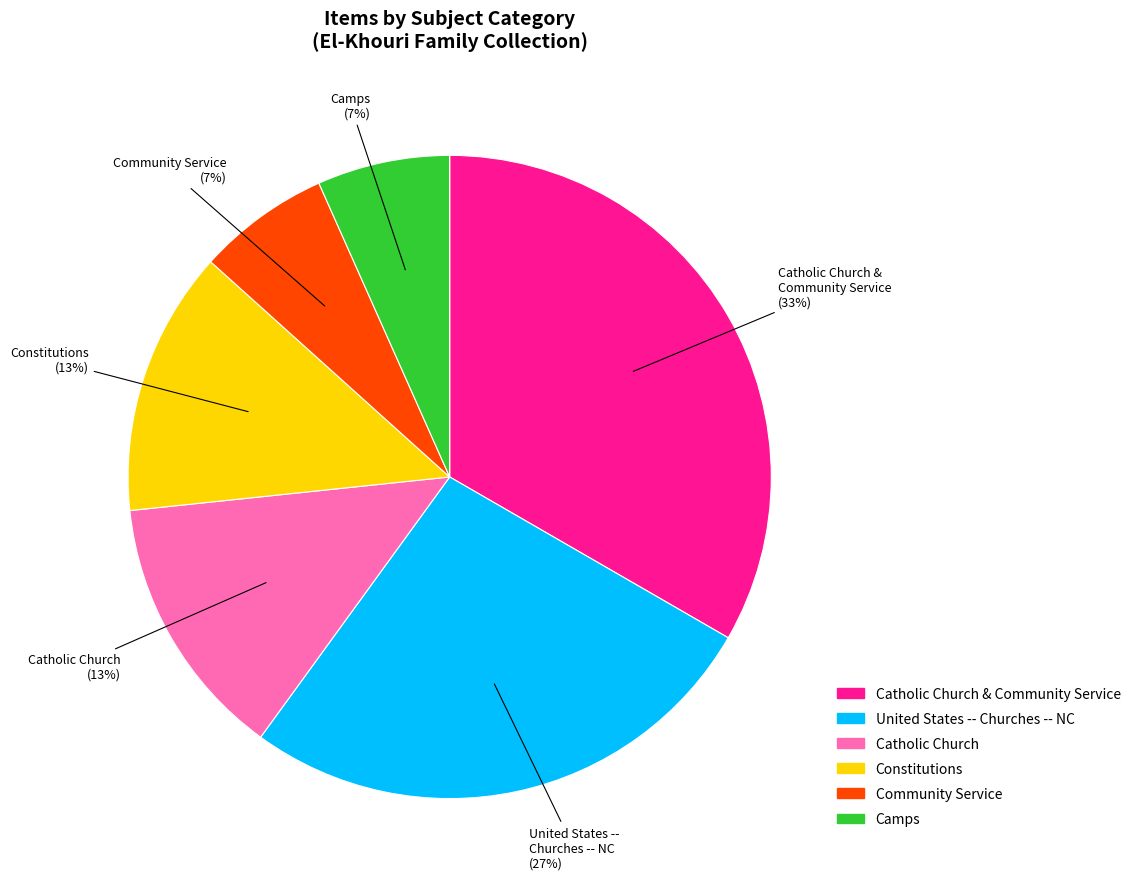

How many slices are in this pie chart?

6